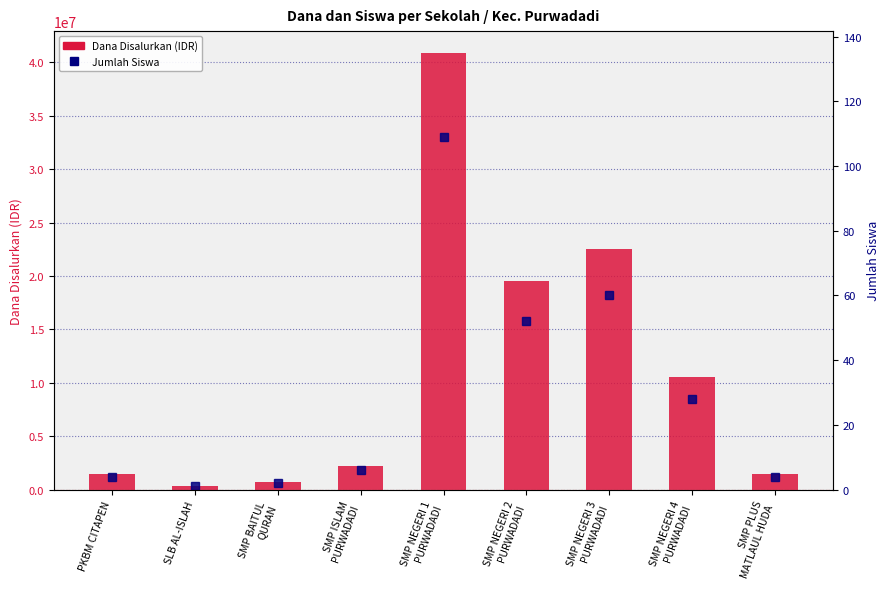

Where does the Jumlah Siswa series first go above 6?

SMP NEGERI 1
PURWADADI